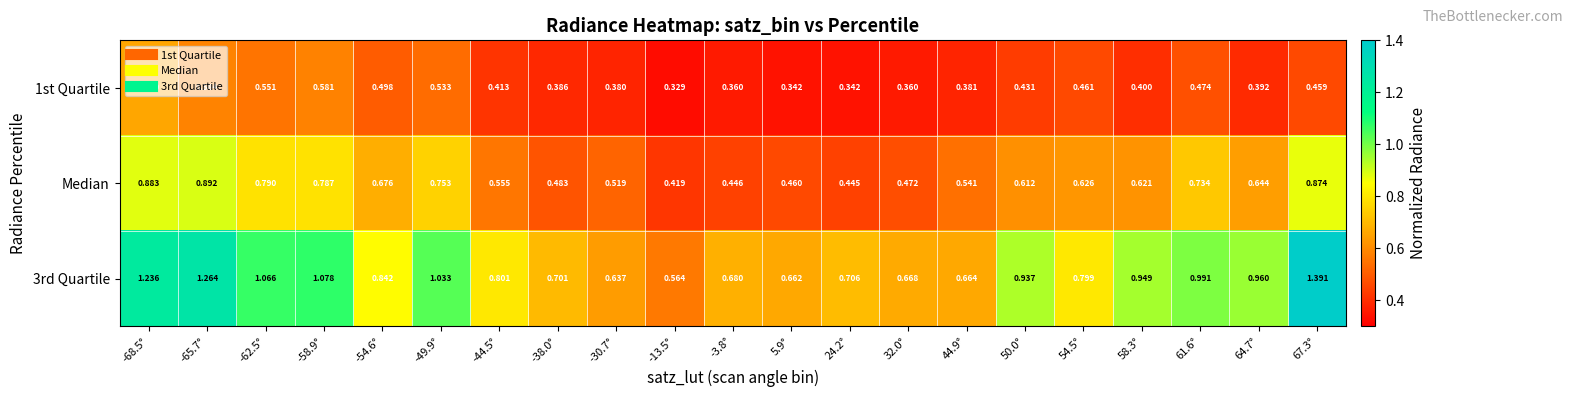

Is the value of Median at 32.0° greater than the value of 1st Quartile at -62.5°?

No